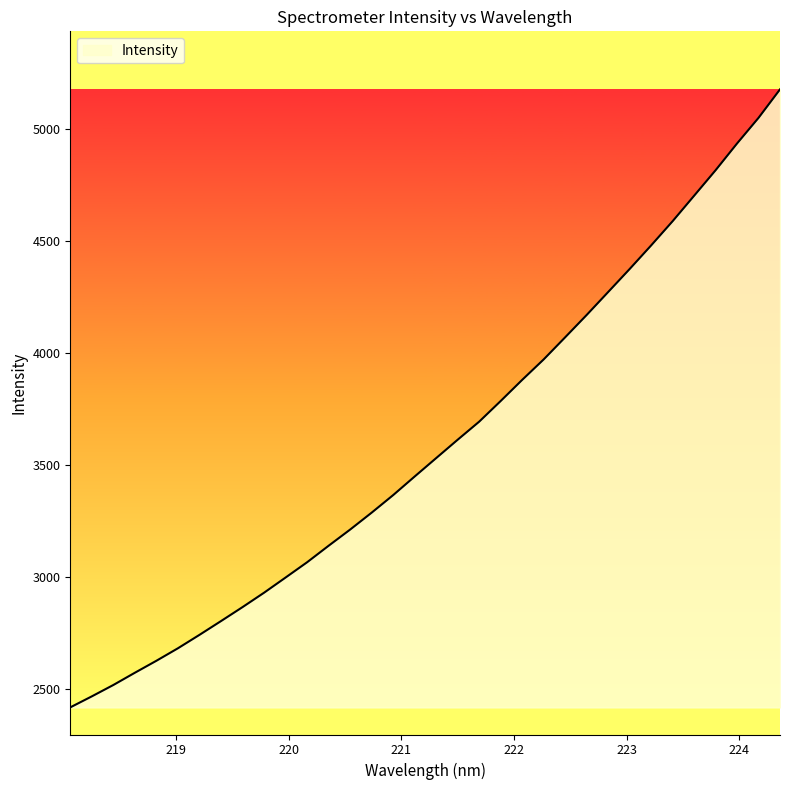

Does the chart have visible grid lines?

No